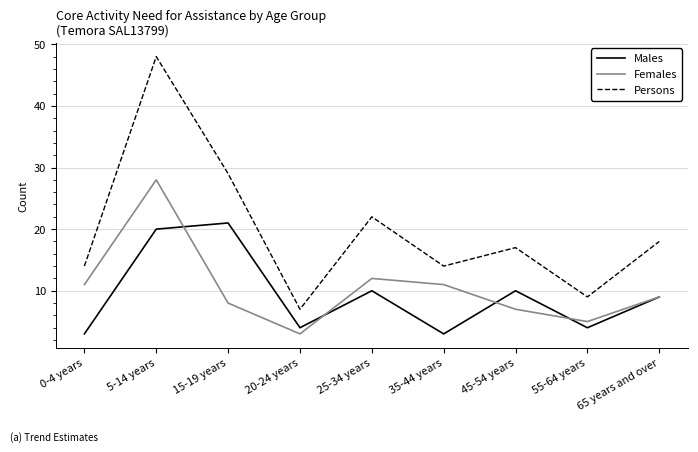

At which label does Females reach its minimum?

20-24 years